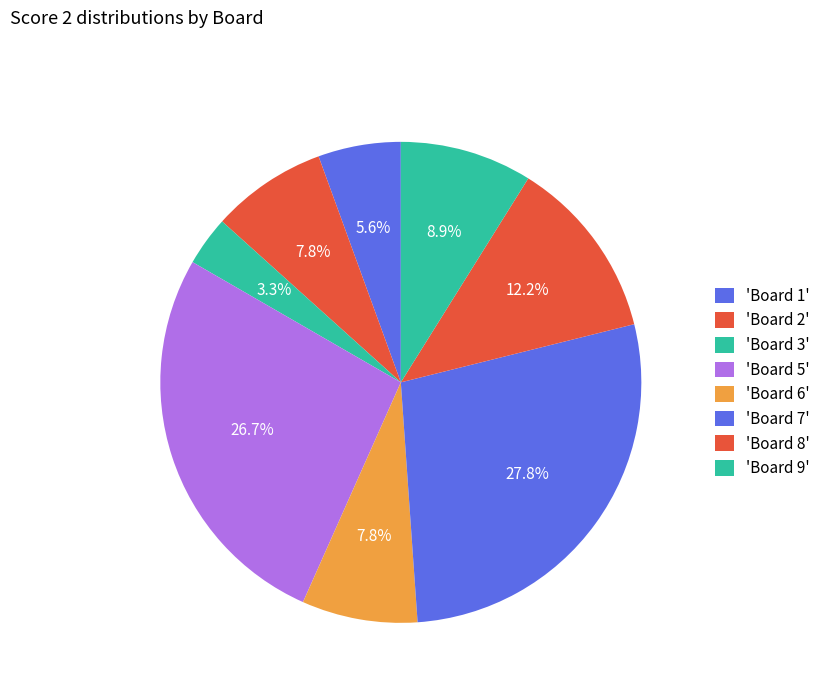

Count the number of slices in the pie.

8